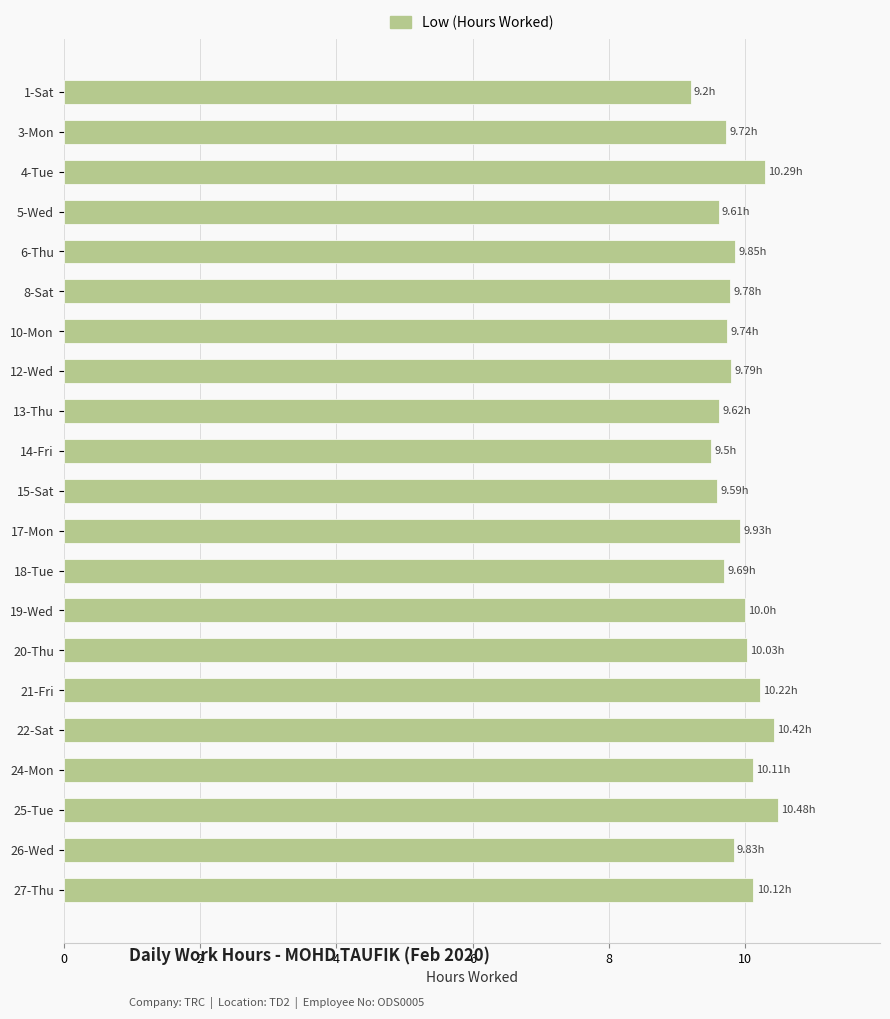

What is the sum of all values?

207.5